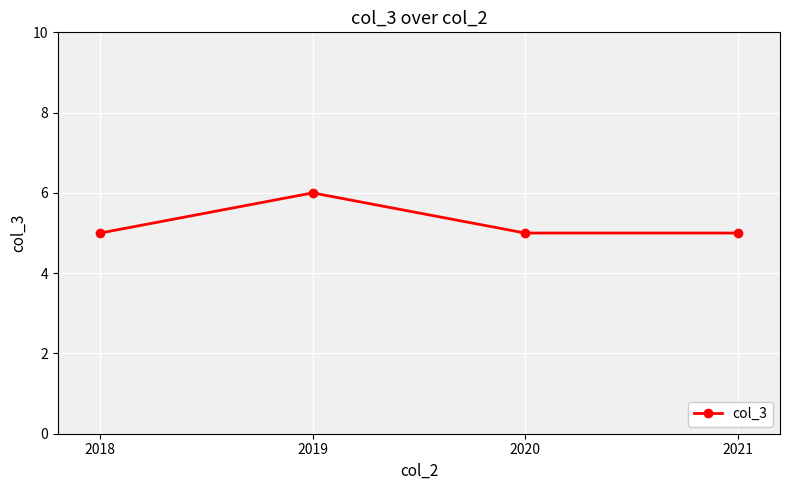

What is the value of the 2nd point from the left?

6